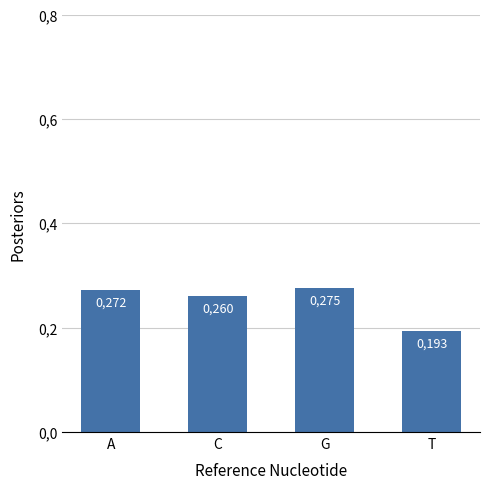

At which category does the chart reach its minimum across all series?

T